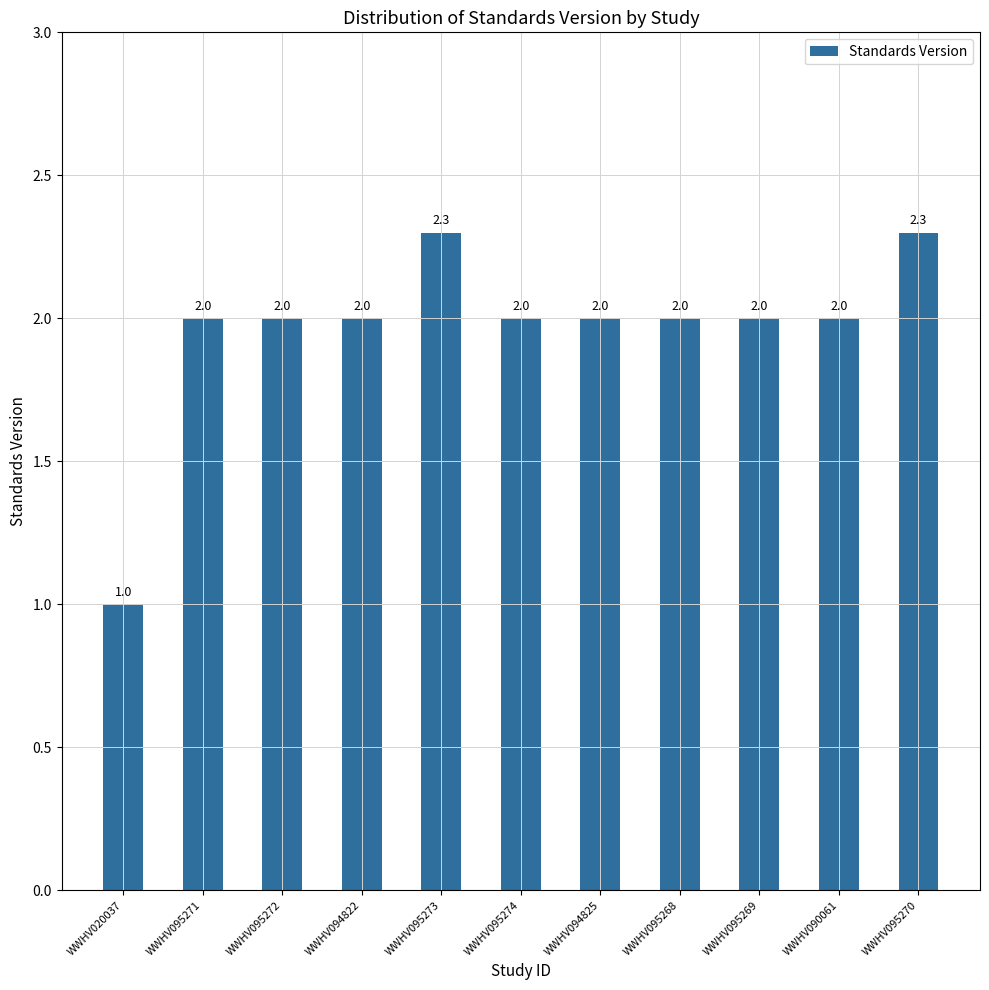

Count the number of categories in the chart.

11